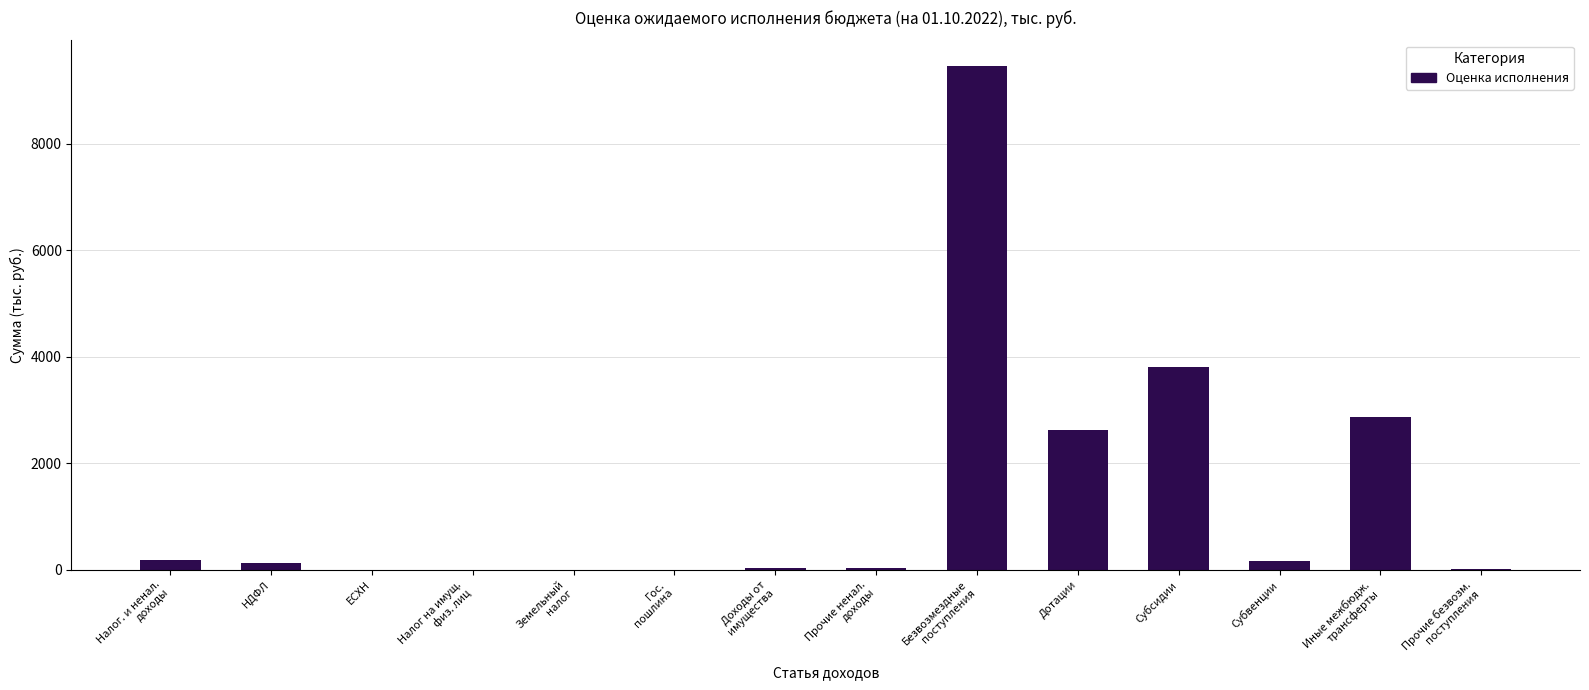

Are the bars horizontal?

No